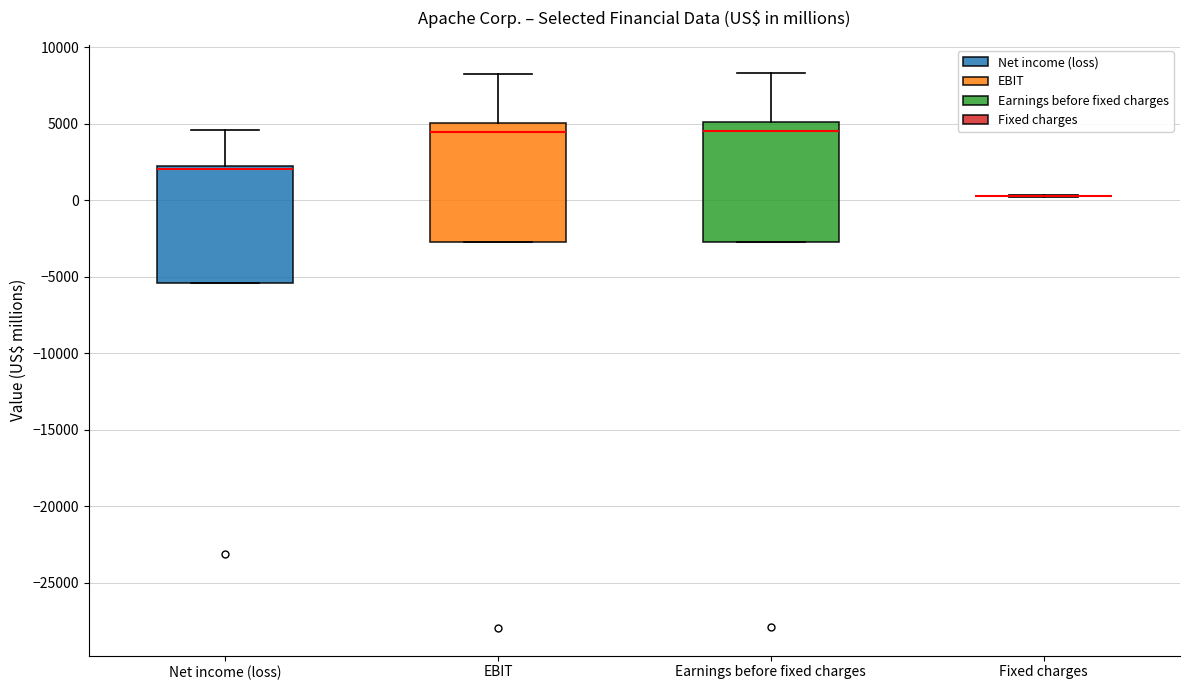

Reading left to right, transcribe this box plot: for each box, give where its median line is, the range the box spans, and where its two whiskers end, as read against the y-axis. The values are not printed on the chart, so give them approximately, as read against the axis.

Net income (loss): median 2000 (just below the box's upper edge), box -5500 to 2000, whiskers -5500 to 4500
EBIT: median 4500, box -3000 to 5000, whiskers -3000 to 8500
Earnings before fixed charges: median 4500, box -2500 to 5000, whiskers -2500 to 8500
Fixed charges: box collapsed to a line at 500, whiskers 0 to 500